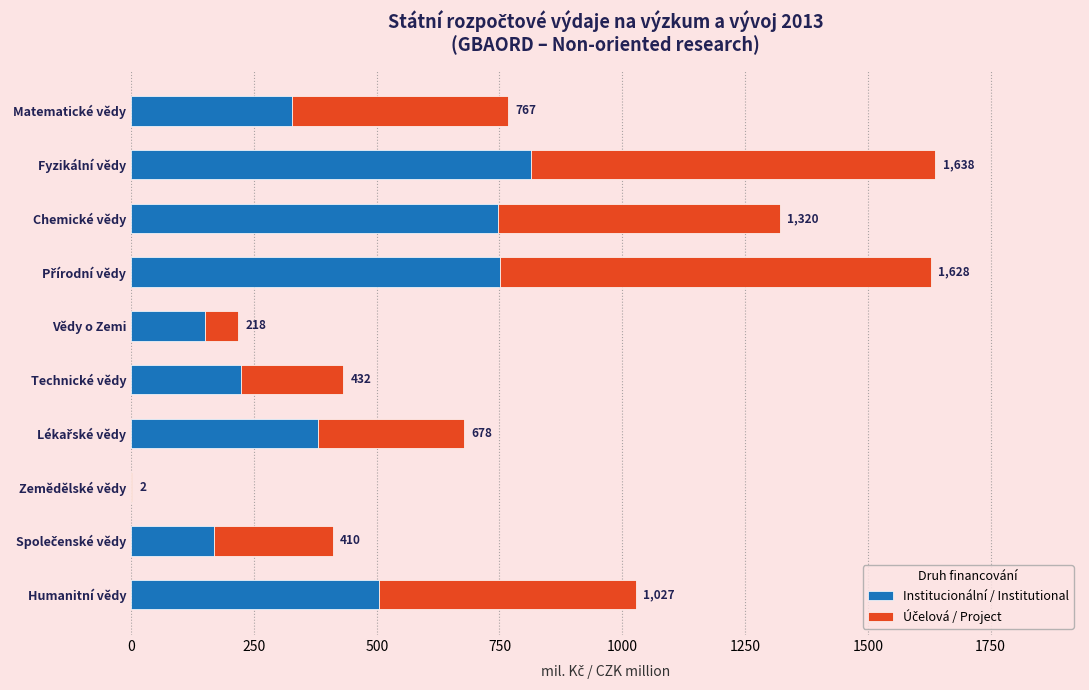

Reading right to left, transcribe all the data shown in this chart.

Institucionální / Institutional: 504.2	168.8	0.0	379.5	223.7	150.2	751.5	746.5	814.7	327.6
Účelová / Project: 523.2	241.2	1.9	298.1	208.2	67.5	876.3	574.0	822.8	439.6